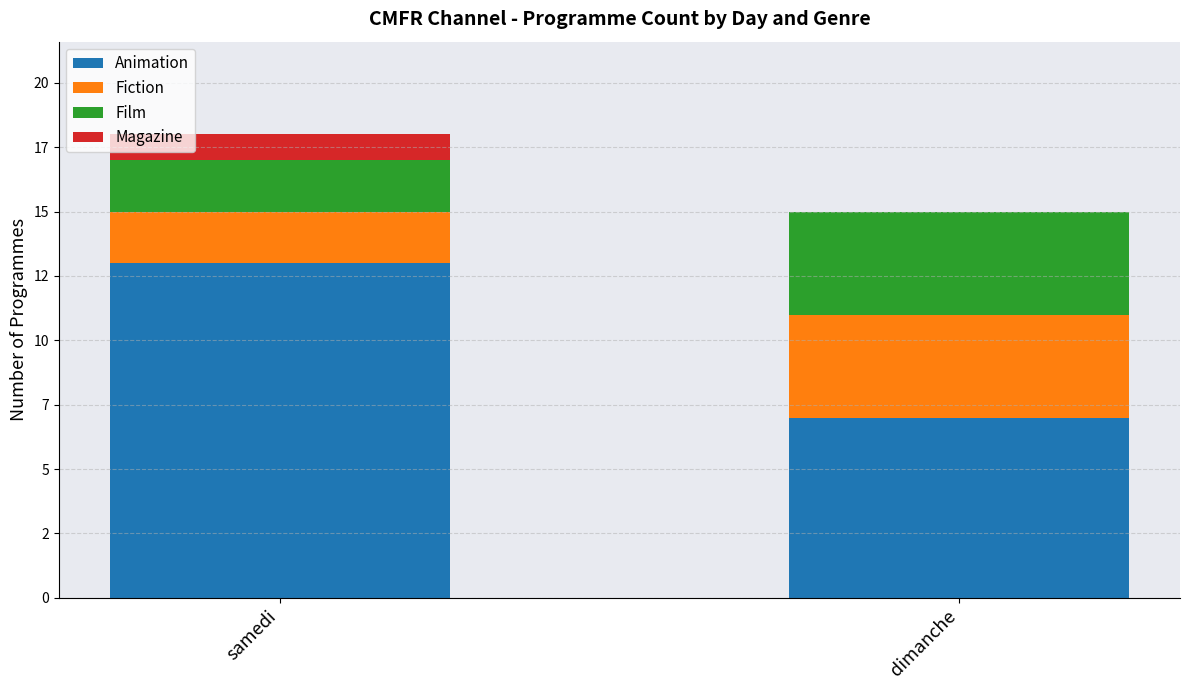

List the labels in order of Fiction value, smallest first.

samedi, dimanche